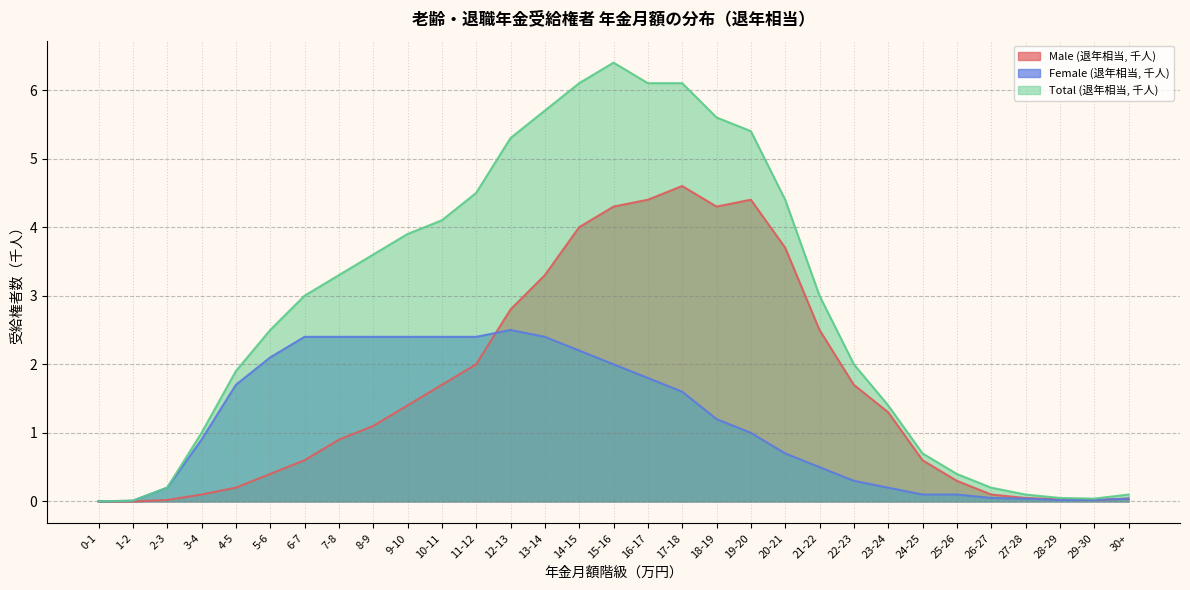

What is the value of the Female (退年相当, 千人) point at the 7th from the left?

2.4